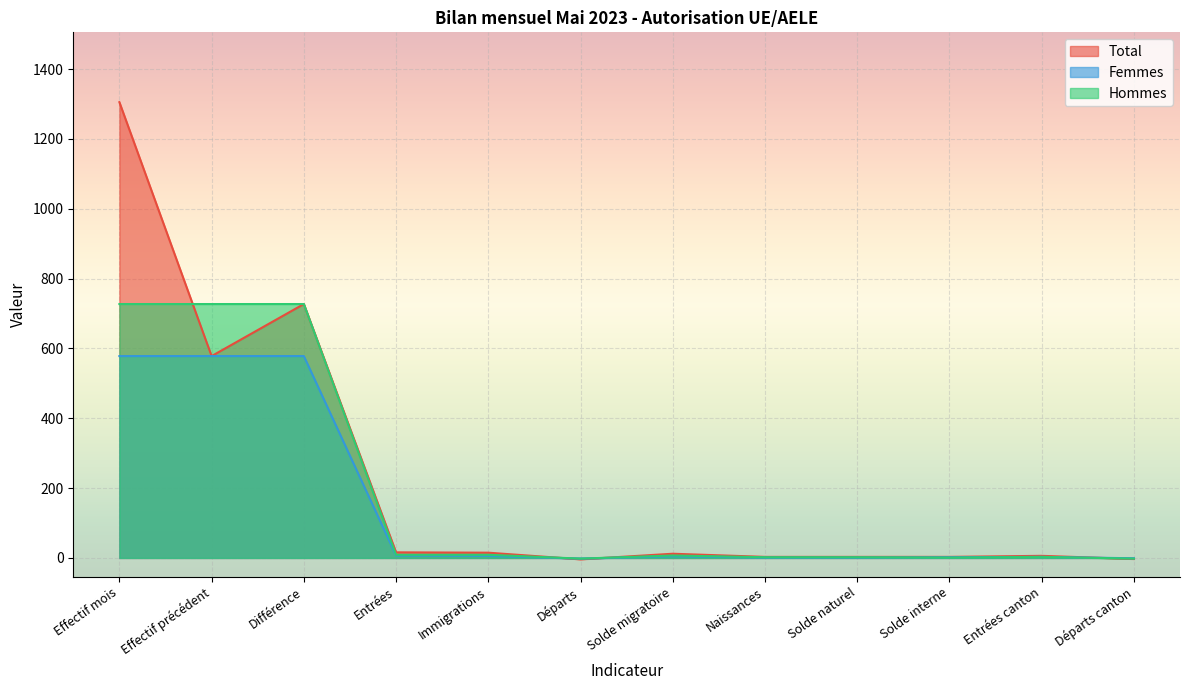

True or false: Femmes and Hommes intersect in this chart.

True